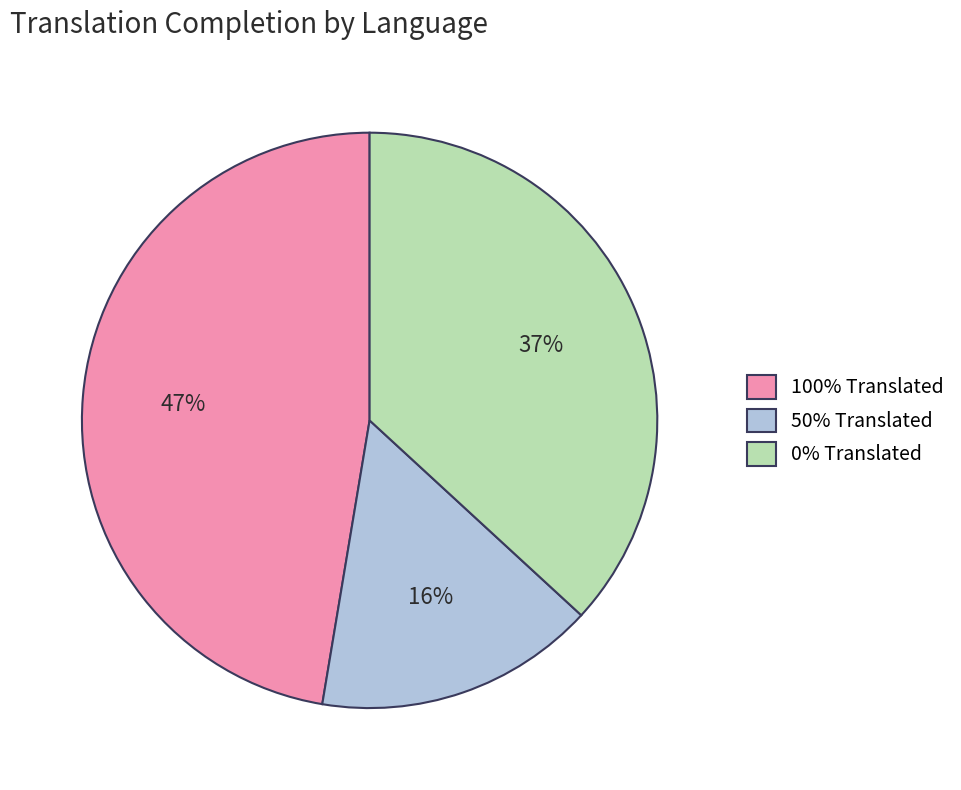

To the nearest percent, what percentage of the pie is 50% Translated?

16%